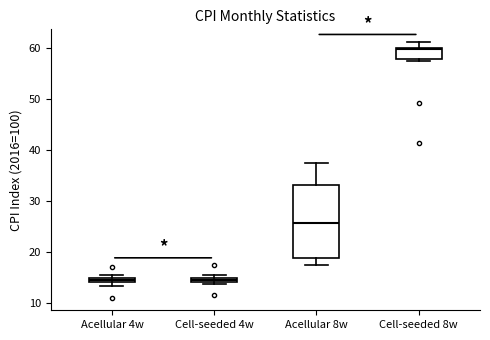

Which box has the highest median line?

Cell-seeded 8w